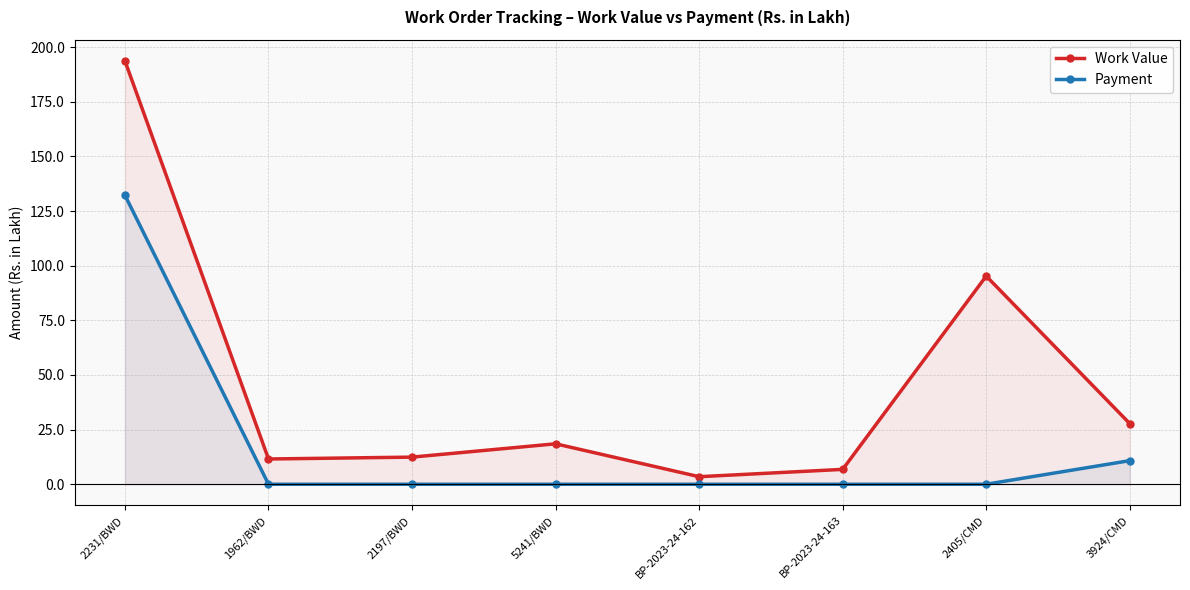

What is the label of the 6th point from the left?

BP-2023-24-163